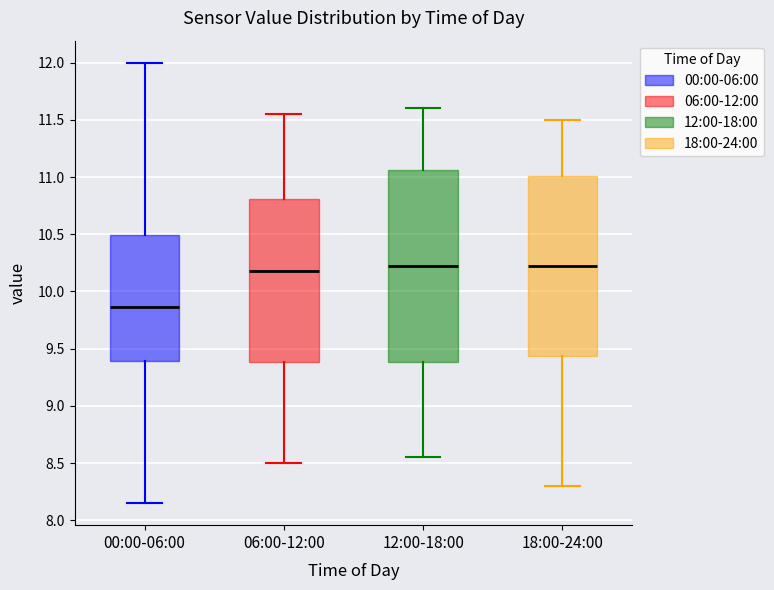

Where does the lower whisker of the box for 06:00-12:00 end on the y-axis? The values are not printed on the chart, so give them approximately, as read against the axis.

8.50